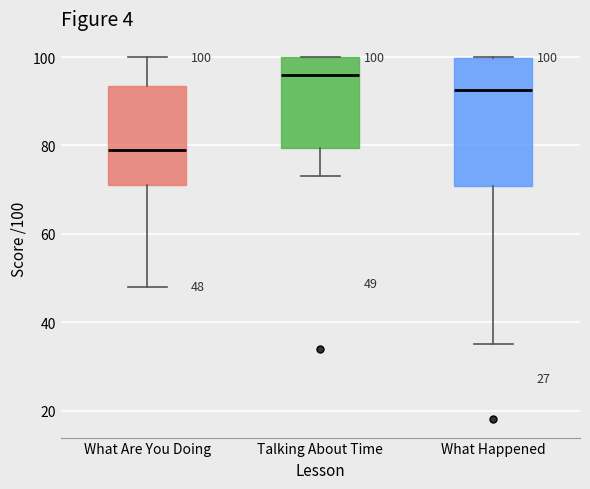

Which box has the highest median line?

Talking About Time